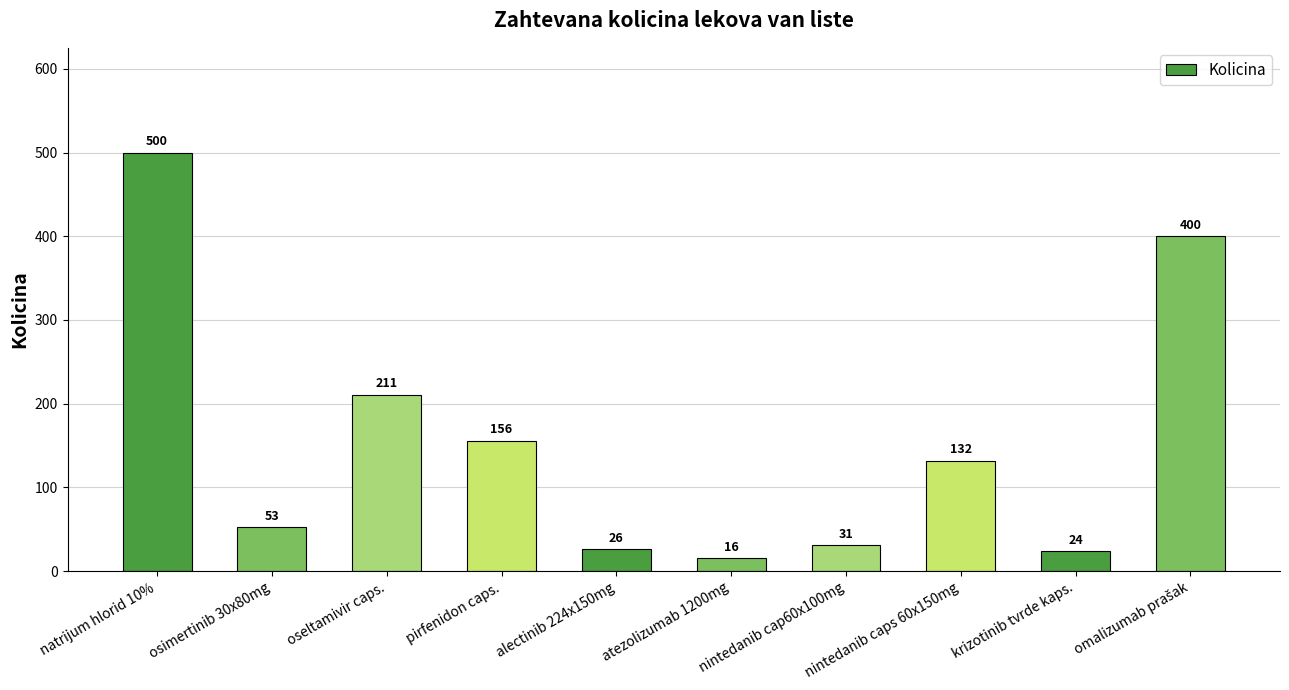

The chart shows a value of 17 at osimertinib 30x80mg. True or false?

False